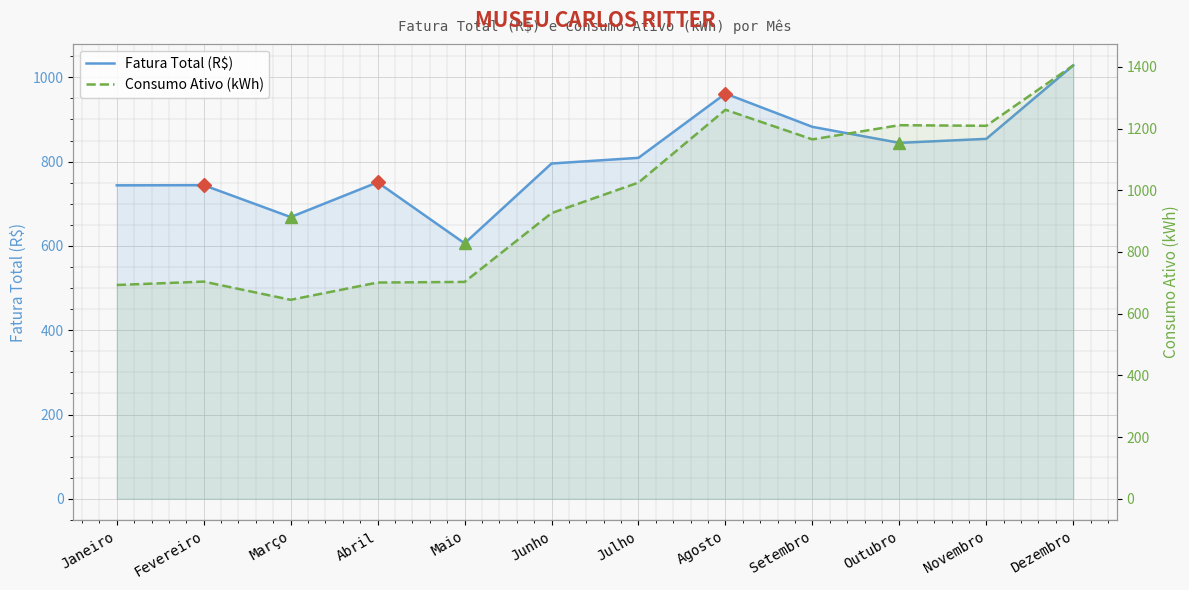

Is the value of Consumo Ativo (kWh) at Setembro greater than the value of Fatura Total (R$) at Abril?

Yes